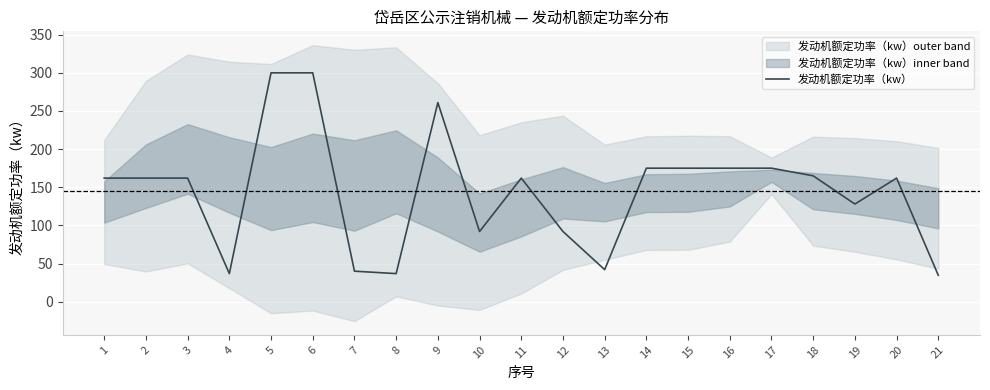

The value at 21 is 19.0. True or false?

False